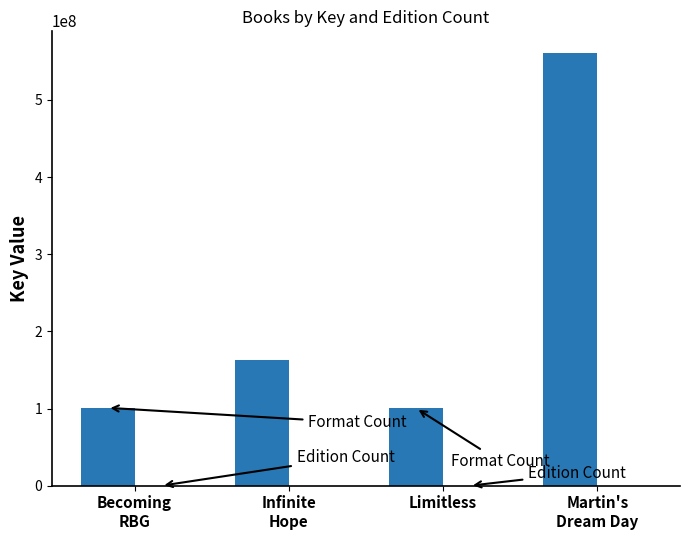

Count the number of categories in the chart.

4